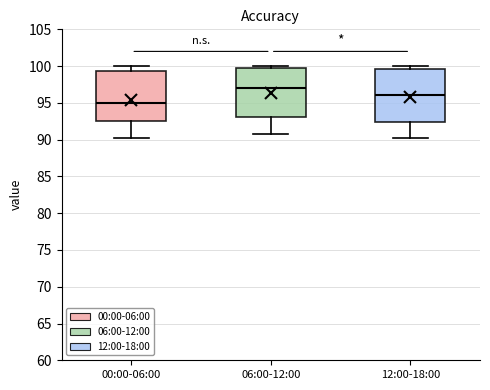

Reading left to right, transcribe this box plot: for each box, give where its median line is, the range the box spans, and where its two whiskers end, as read against the y-axis. The values are not printed on the chart, so give them approximately, as read against the axis.

00:00-06:00: median 95.0, box 92.5 to 99.5, whiskers 90.0 to 100.0
06:00-12:00: median 97.0, box 93.0 to 99.5, whiskers 91.0 to 100.0
12:00-18:00: median 96.0, box 92.5 to 99.5, whiskers 90.0 to 100.0